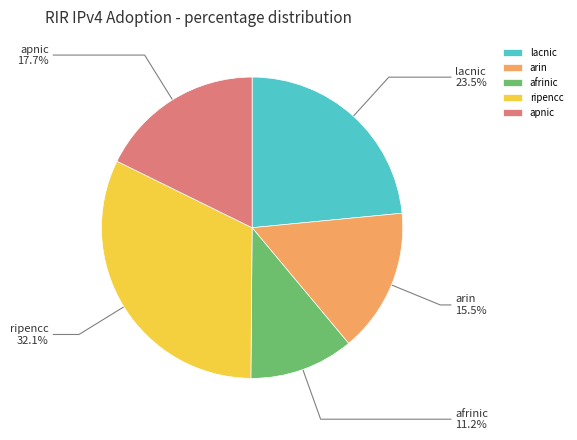

Combined, what portion of the pie is afrinic and ripencc?

43.3%